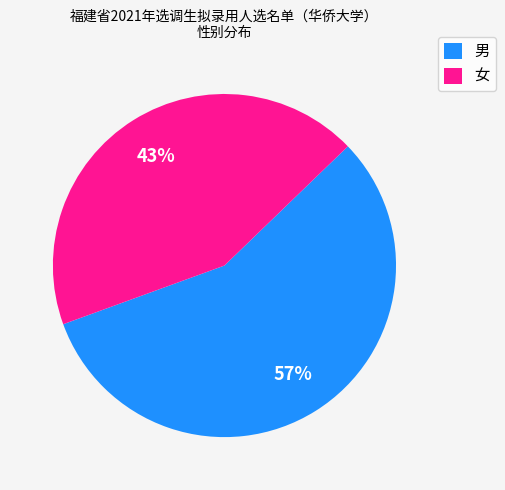

True or false: 女 accounts for 54% of the total.

False